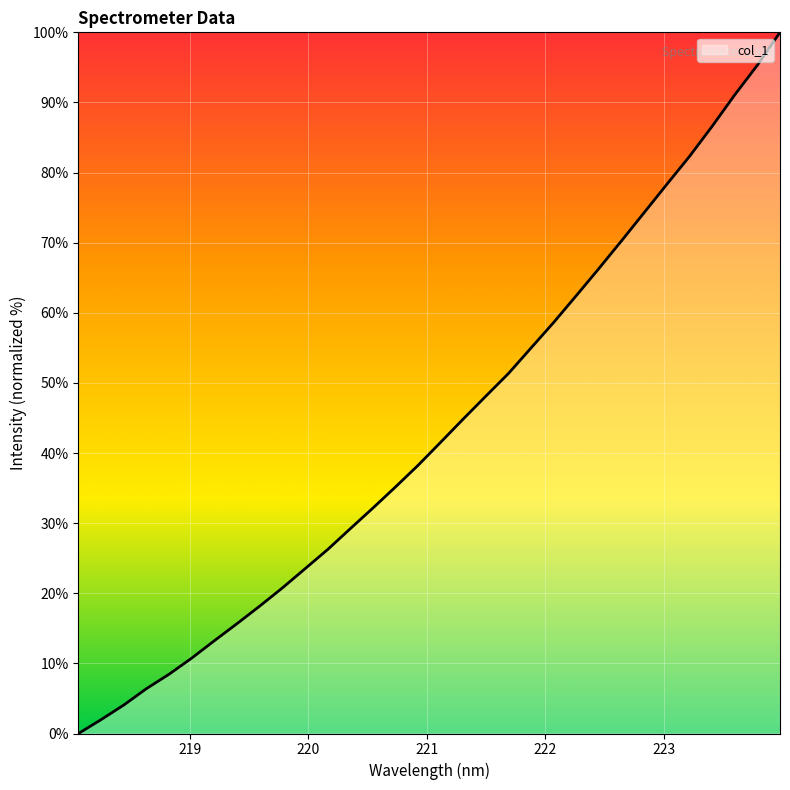

What is the difference between the maximum and minimum values?

100.0